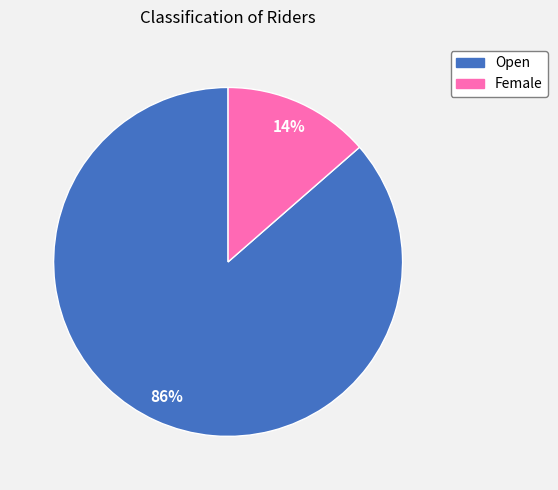

To the nearest percent, what is the average slice percentage?

50%